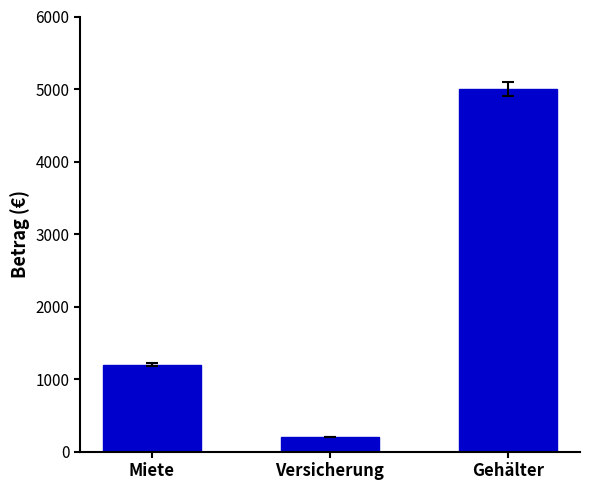

Reading left to right, transcribe all the data shown in this chart.

1200	200	5000